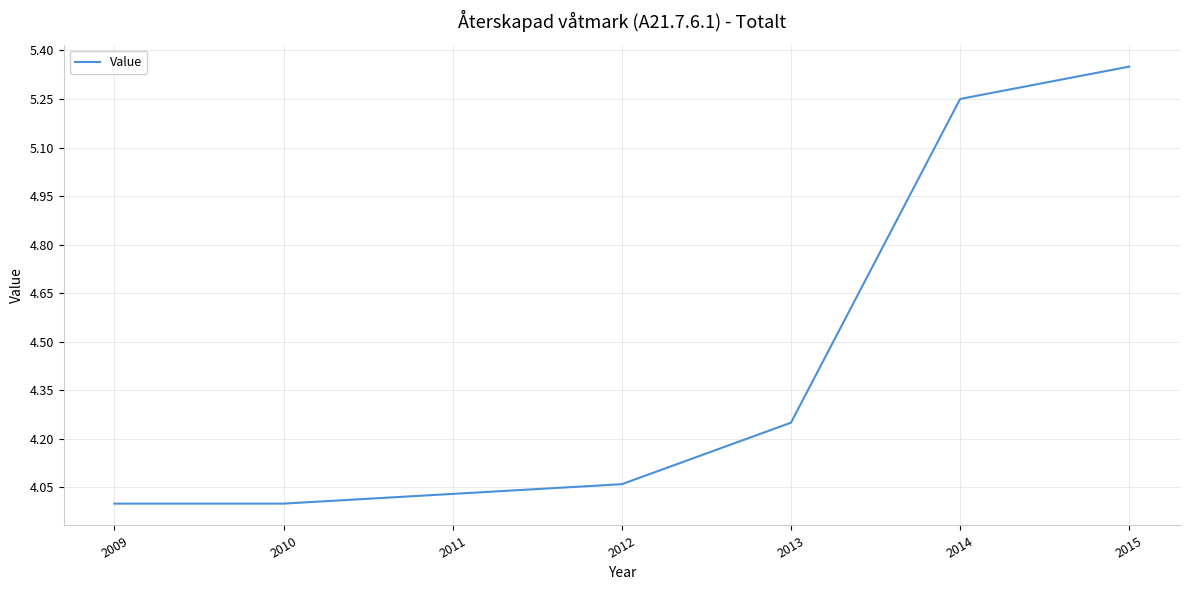

How many lines are shown in the chart?

1